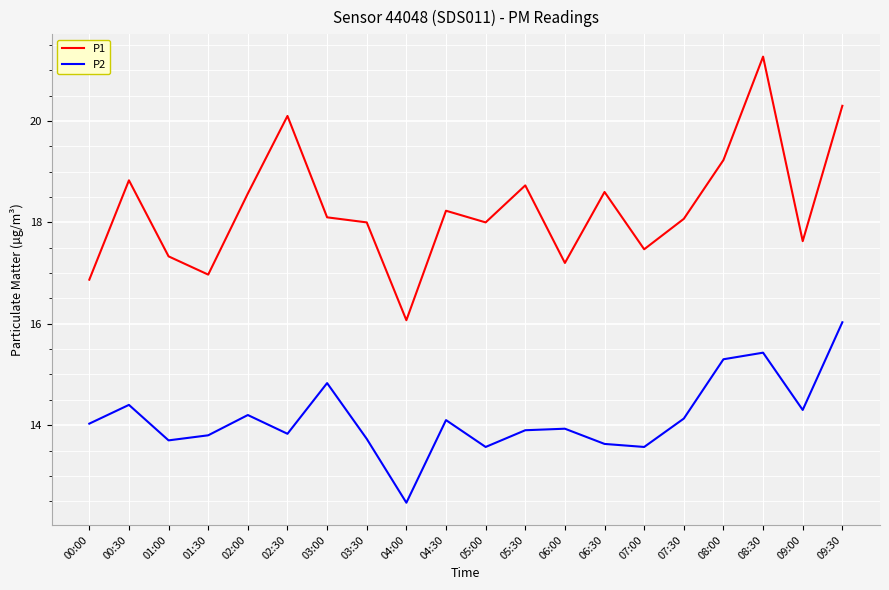

Which series has the widest spread of values?

P1